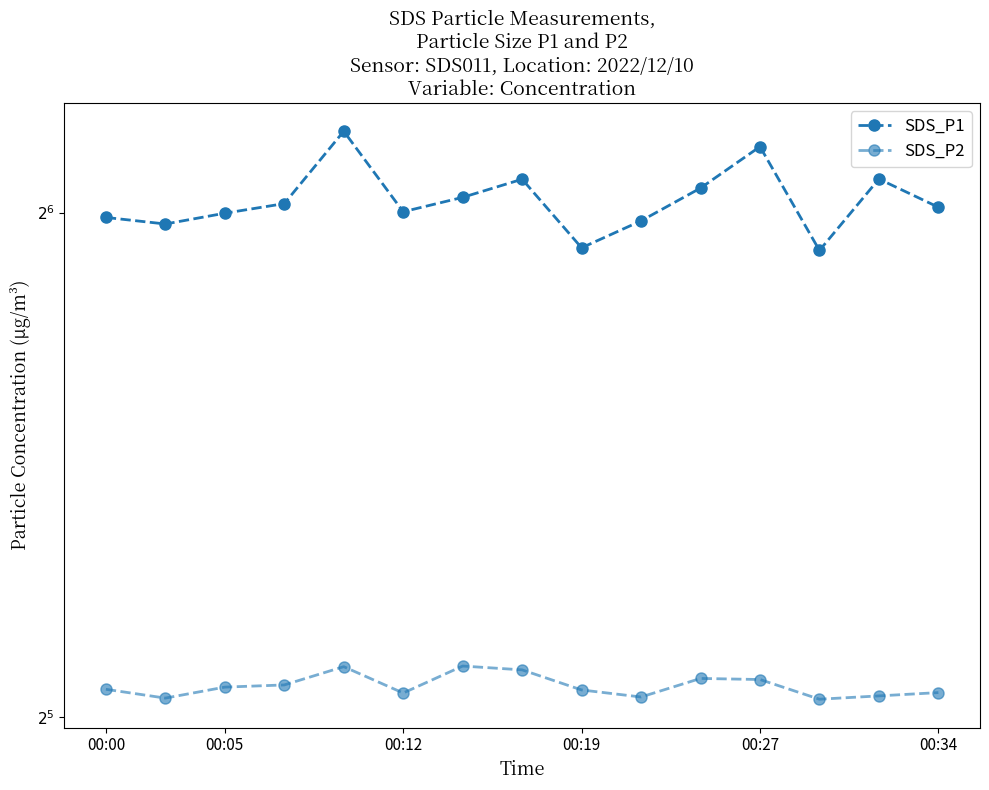

True or false: SDS_P1 has a value of 101.3 at 00:34.

False